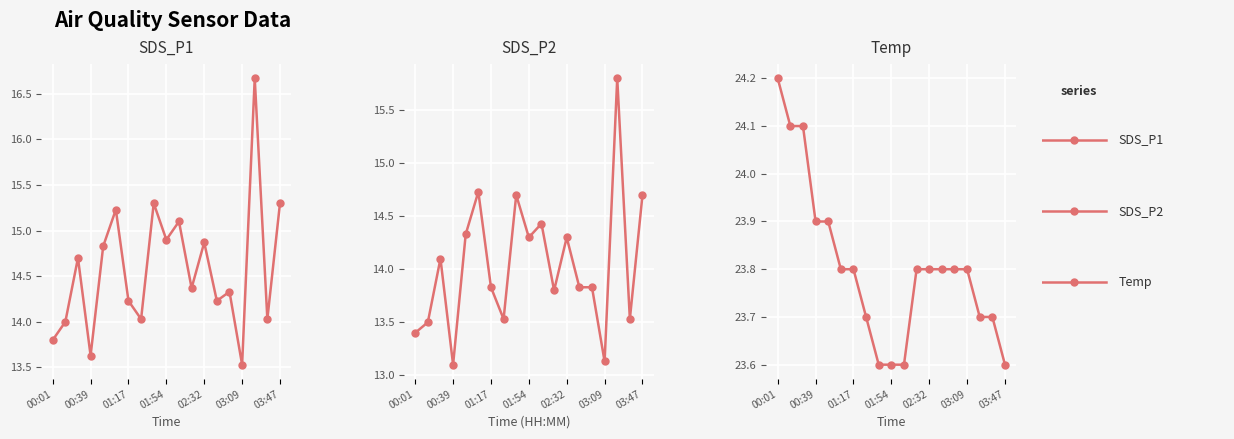

Count the Temp values in the range 23 to 24.

16